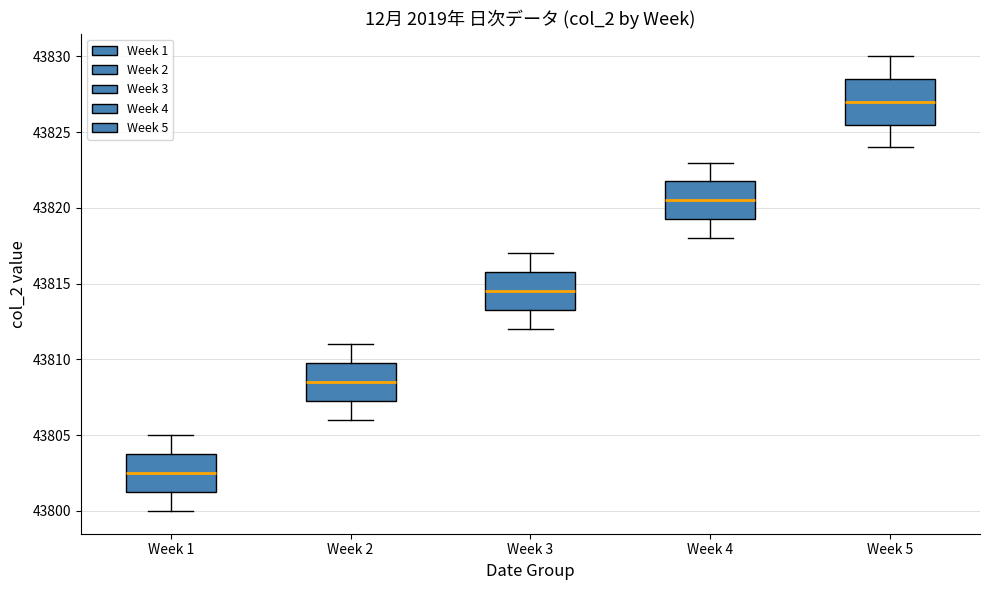

Which box is the tallest, from its lower edge to its upper edge?

Week 5